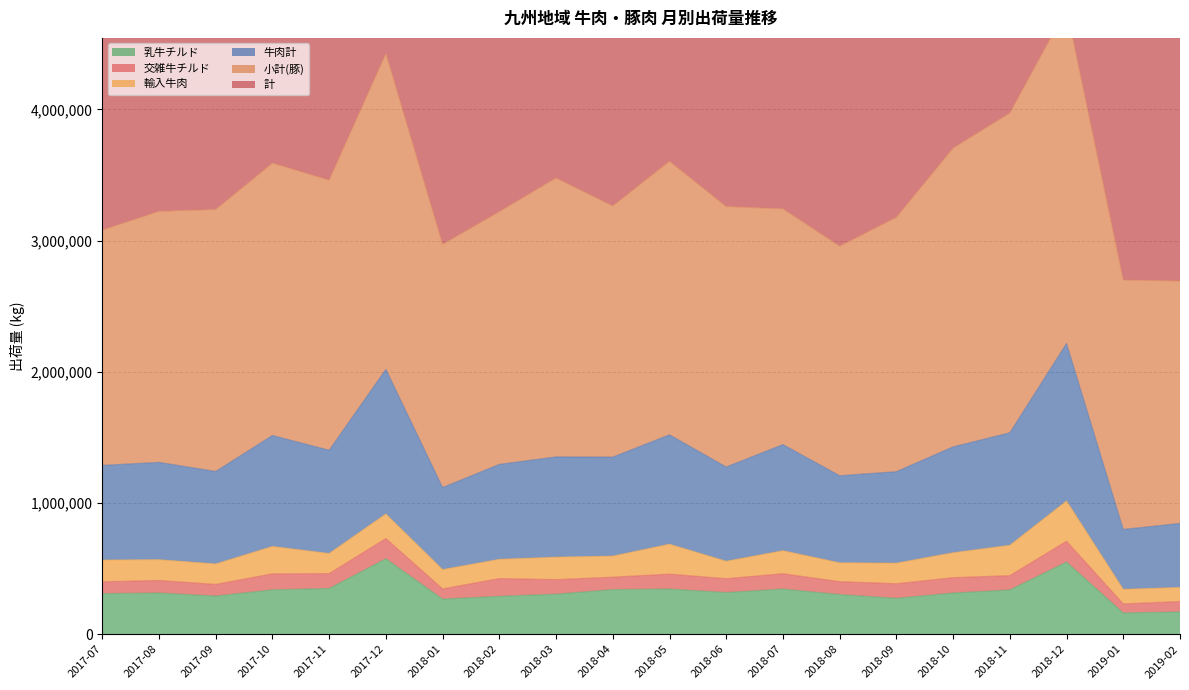

Which category has the highest value in the 乳牛チルド series?

2017-12